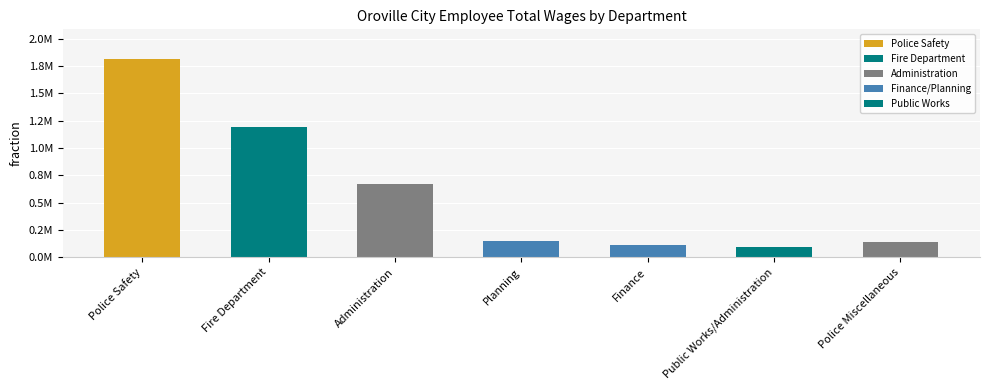

At which label is the value closest to 953845?

Fire Department